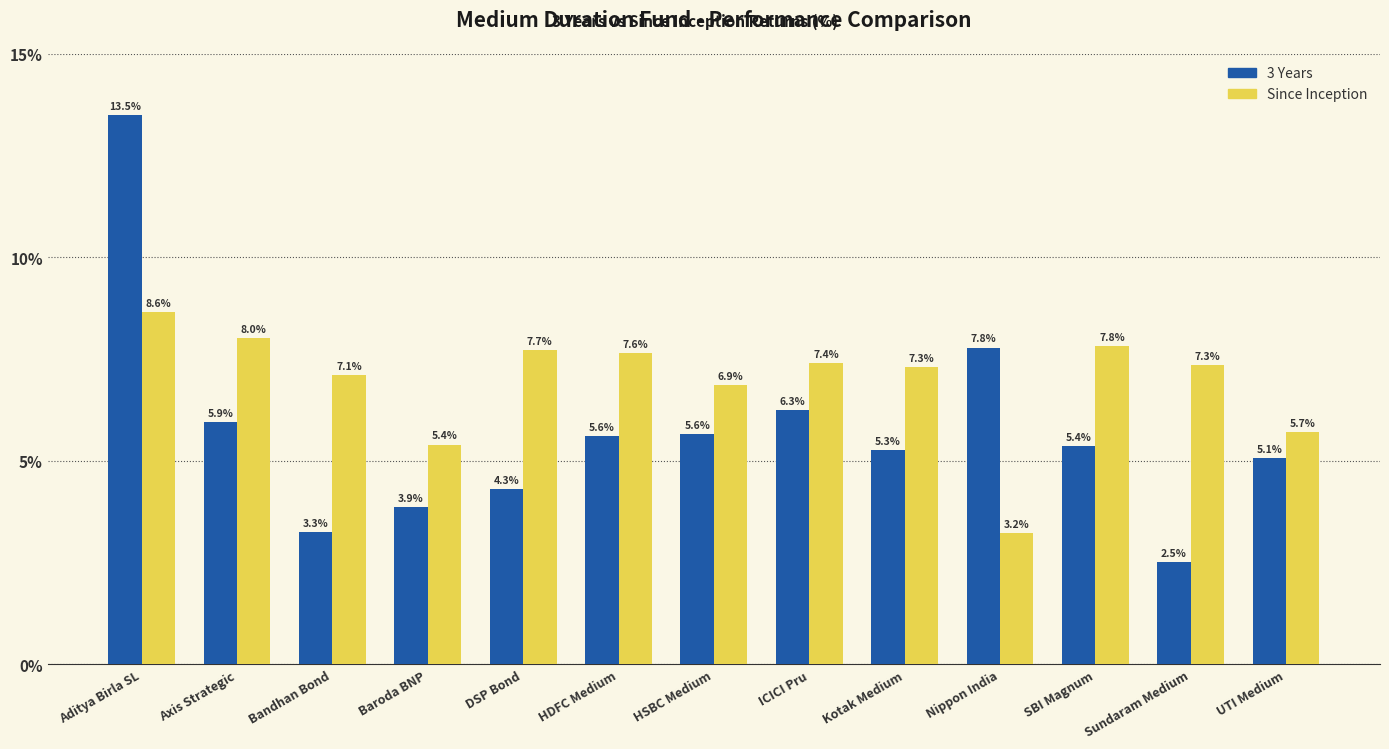

What is the difference between the second highest and minimum values in the 3 Years series?

5.3